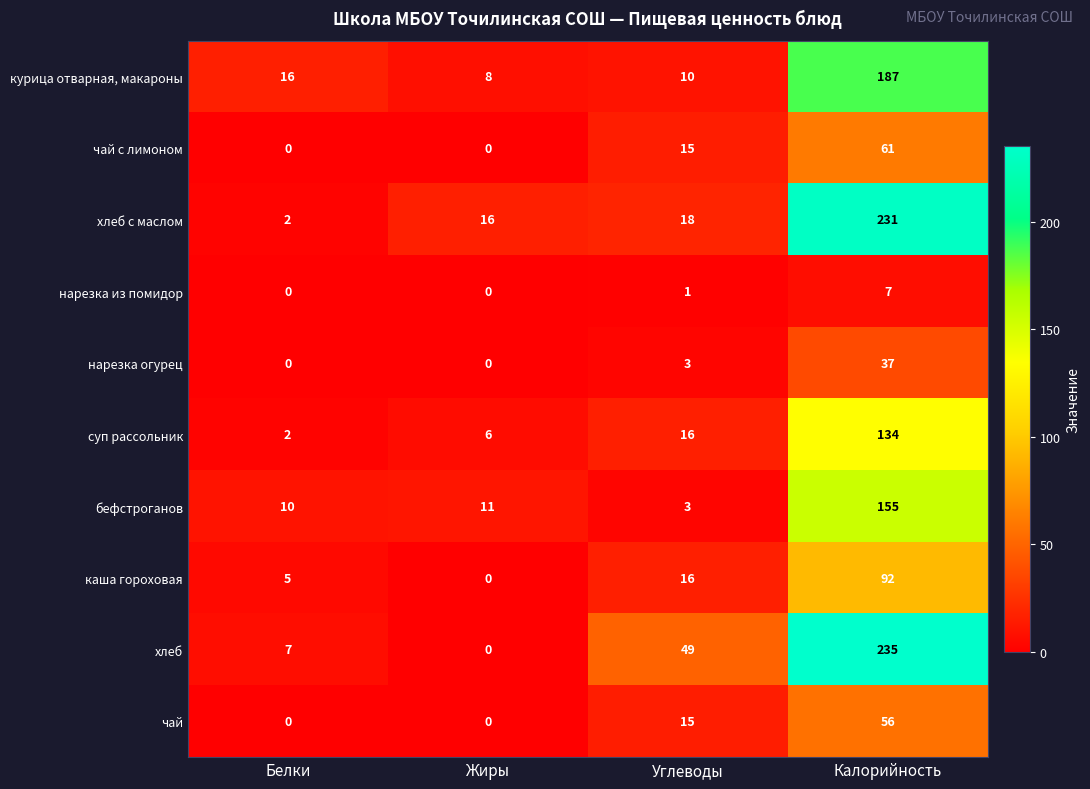

True or false: чай с лимоном has a value of 16 at Калорийность.

False